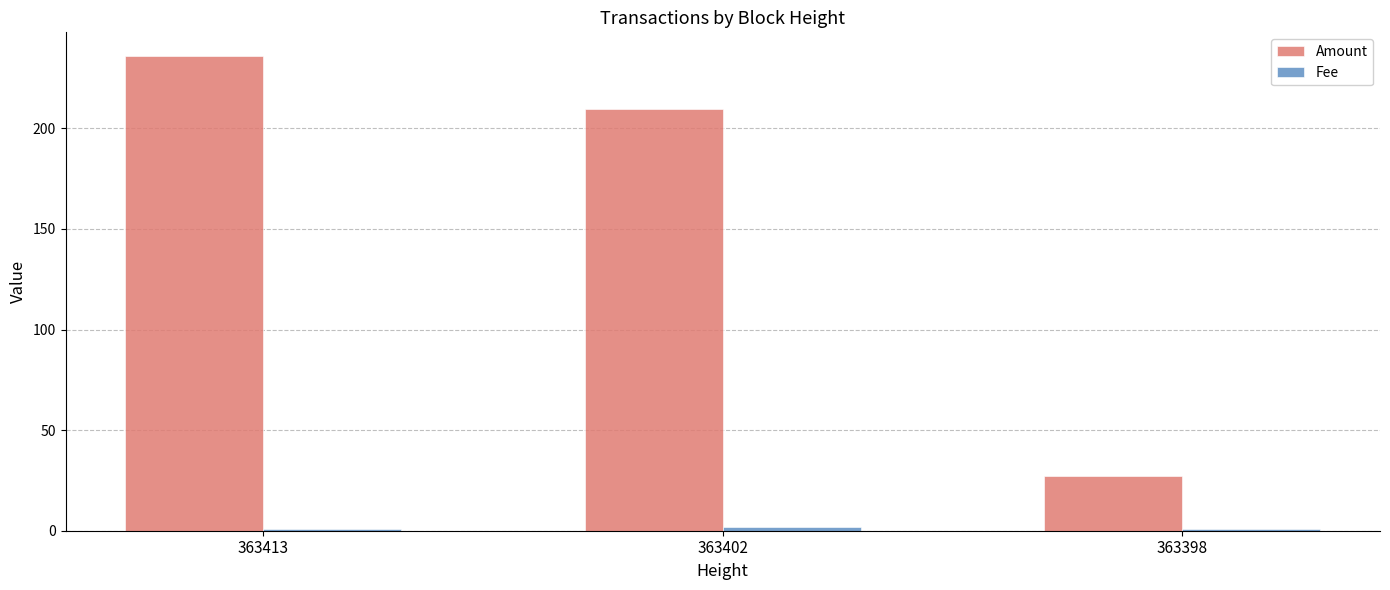

What is the sum of the Amount values at 363402 and 363413?

445.7